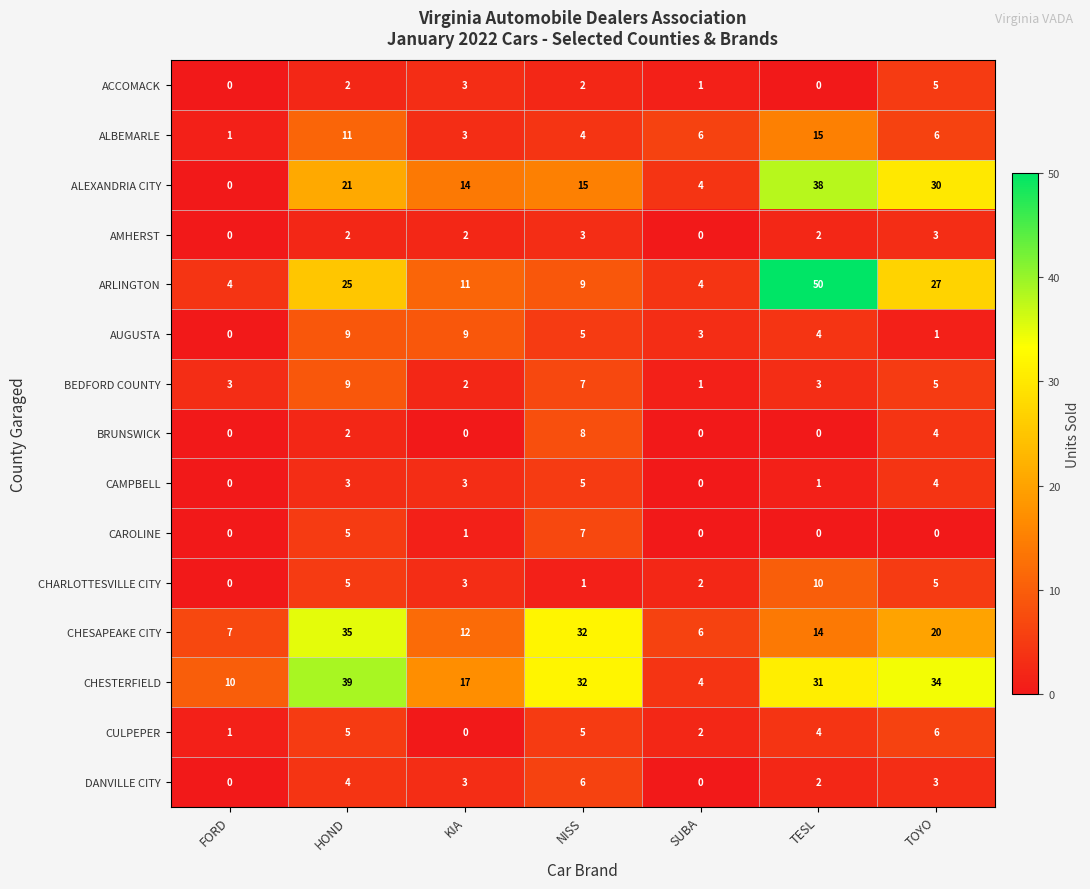

At how many categories does at least one series exceed 42?

1